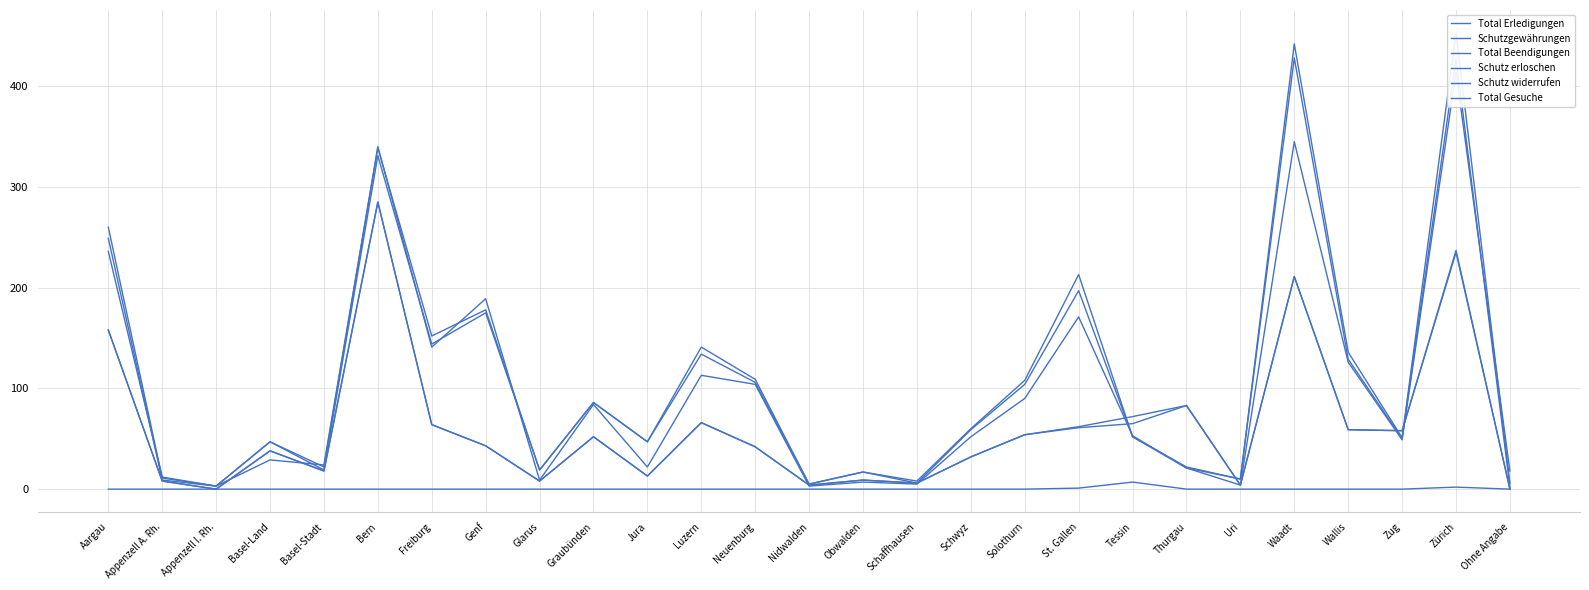

The Schutz widerrufen series shows 3 at Uri. True or false?

False